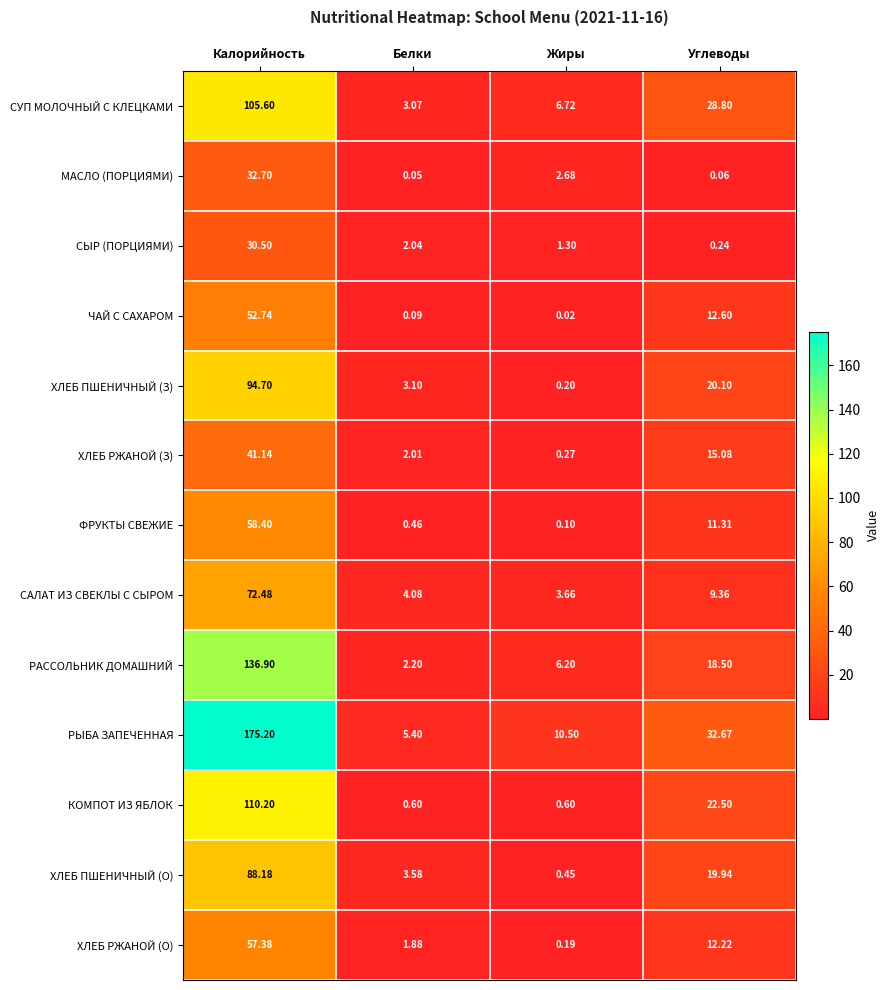

At which label is ХЛЕБ РЖАНОЙ (З) closest to 20?

Углеводы